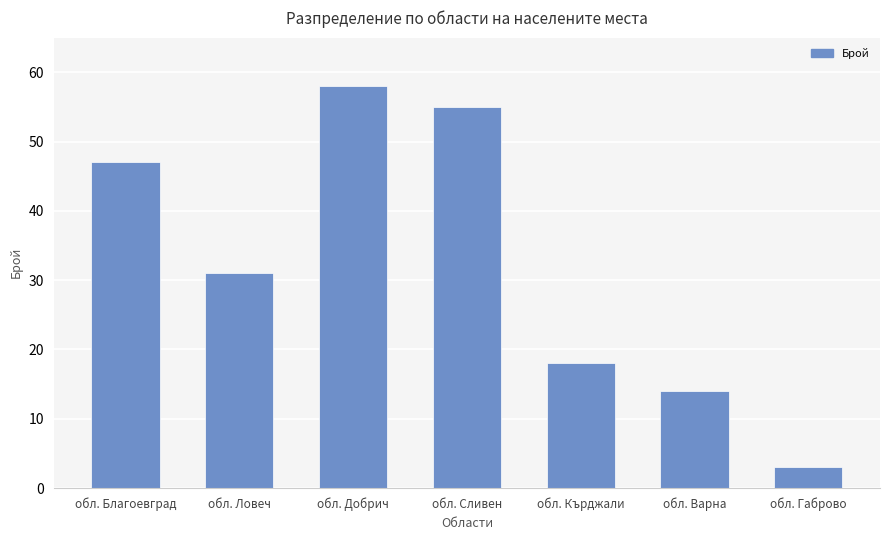

What is the difference between the values at обл. Добрич and обл. Благоевград?

11